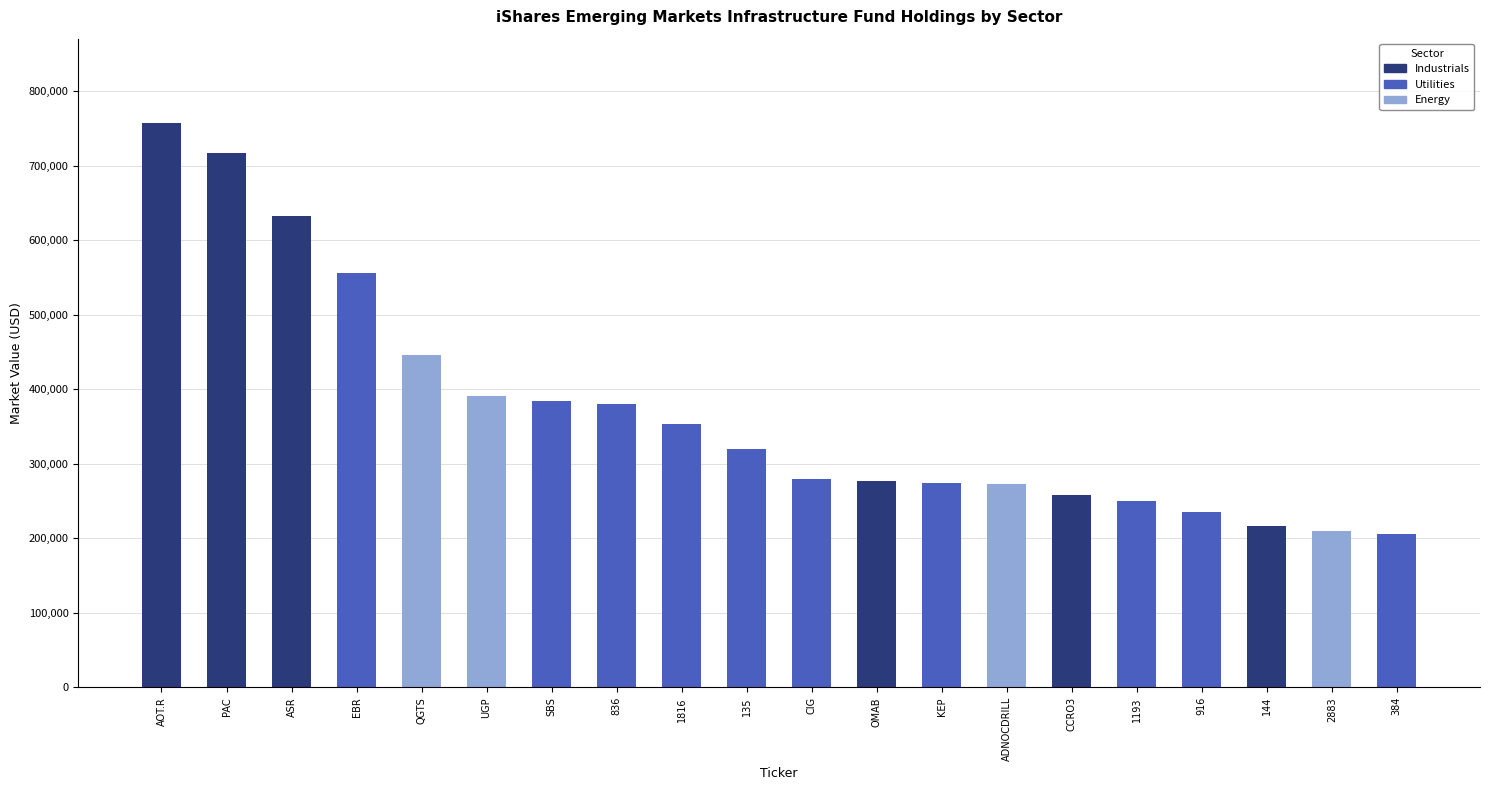

Is it true that Industrials equals -506833.9 at 384?

False